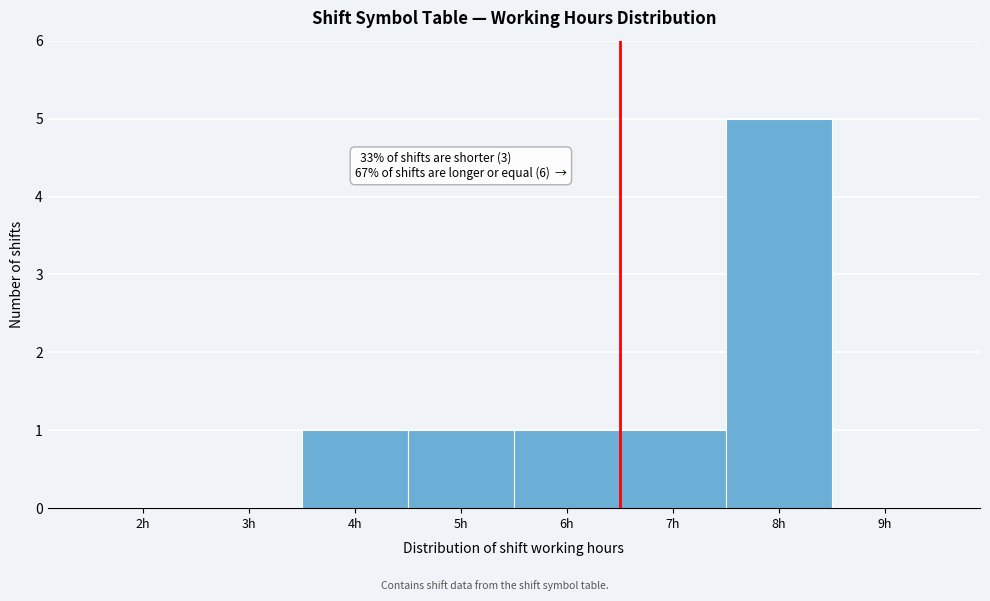

Reading left to right, what are all the values shown in this chart?

2h=0	3h=0	4h=1	5h=1	6h=1	7h=1	8h=5	9h=0